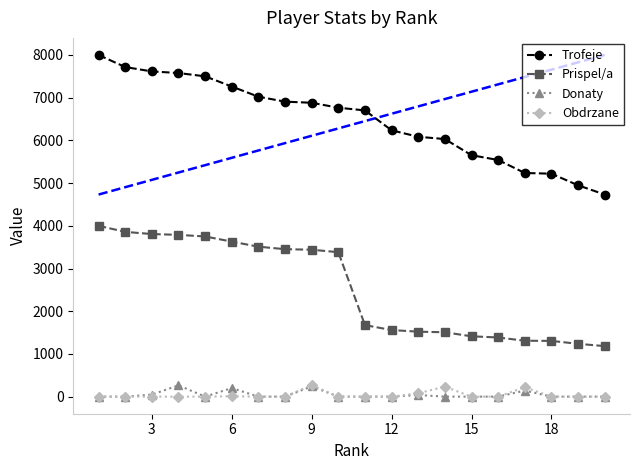

What is the difference between the maximum and minimum values in the Prispel/a series?

2817